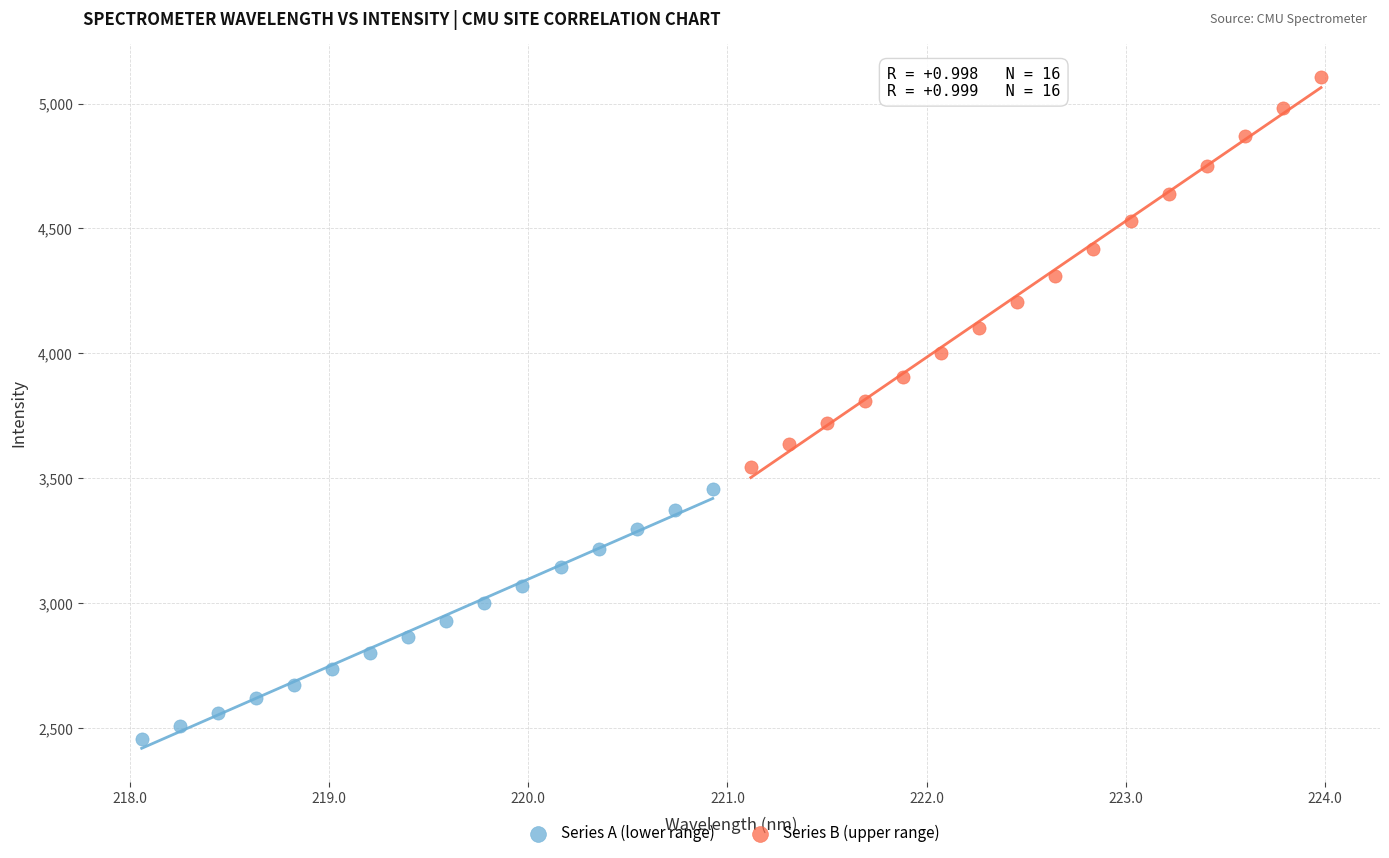

Which series has the largest Y range (max minus min)?

Series B (upper range)